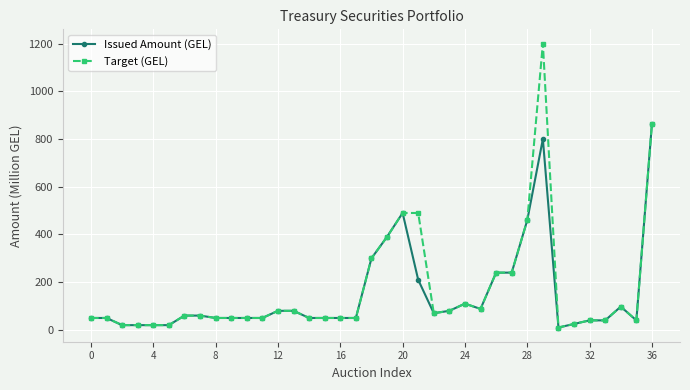

Which series has the largest range (max minus min)?

Target (GEL)